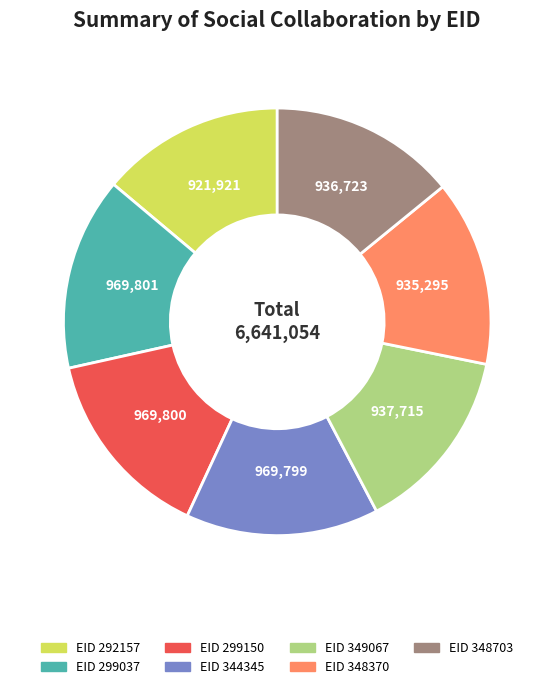

Does any single category account for the majority?

No